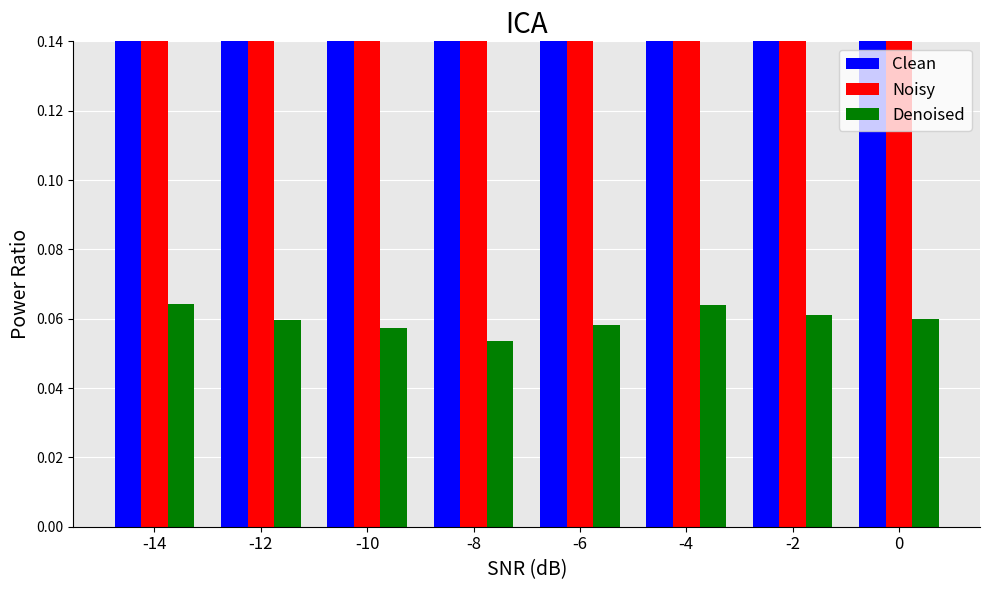

Which category has the highest value across all series?

-8